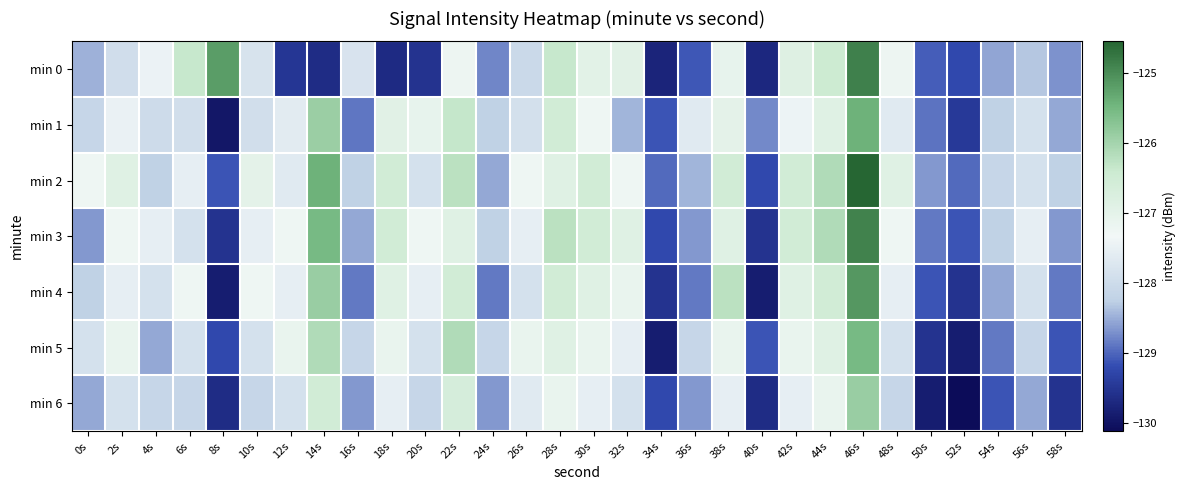

Rank the series at 24s from highest to lowest value.

min 5, min 1, min 3, min 2, min 6, min 0, min 4